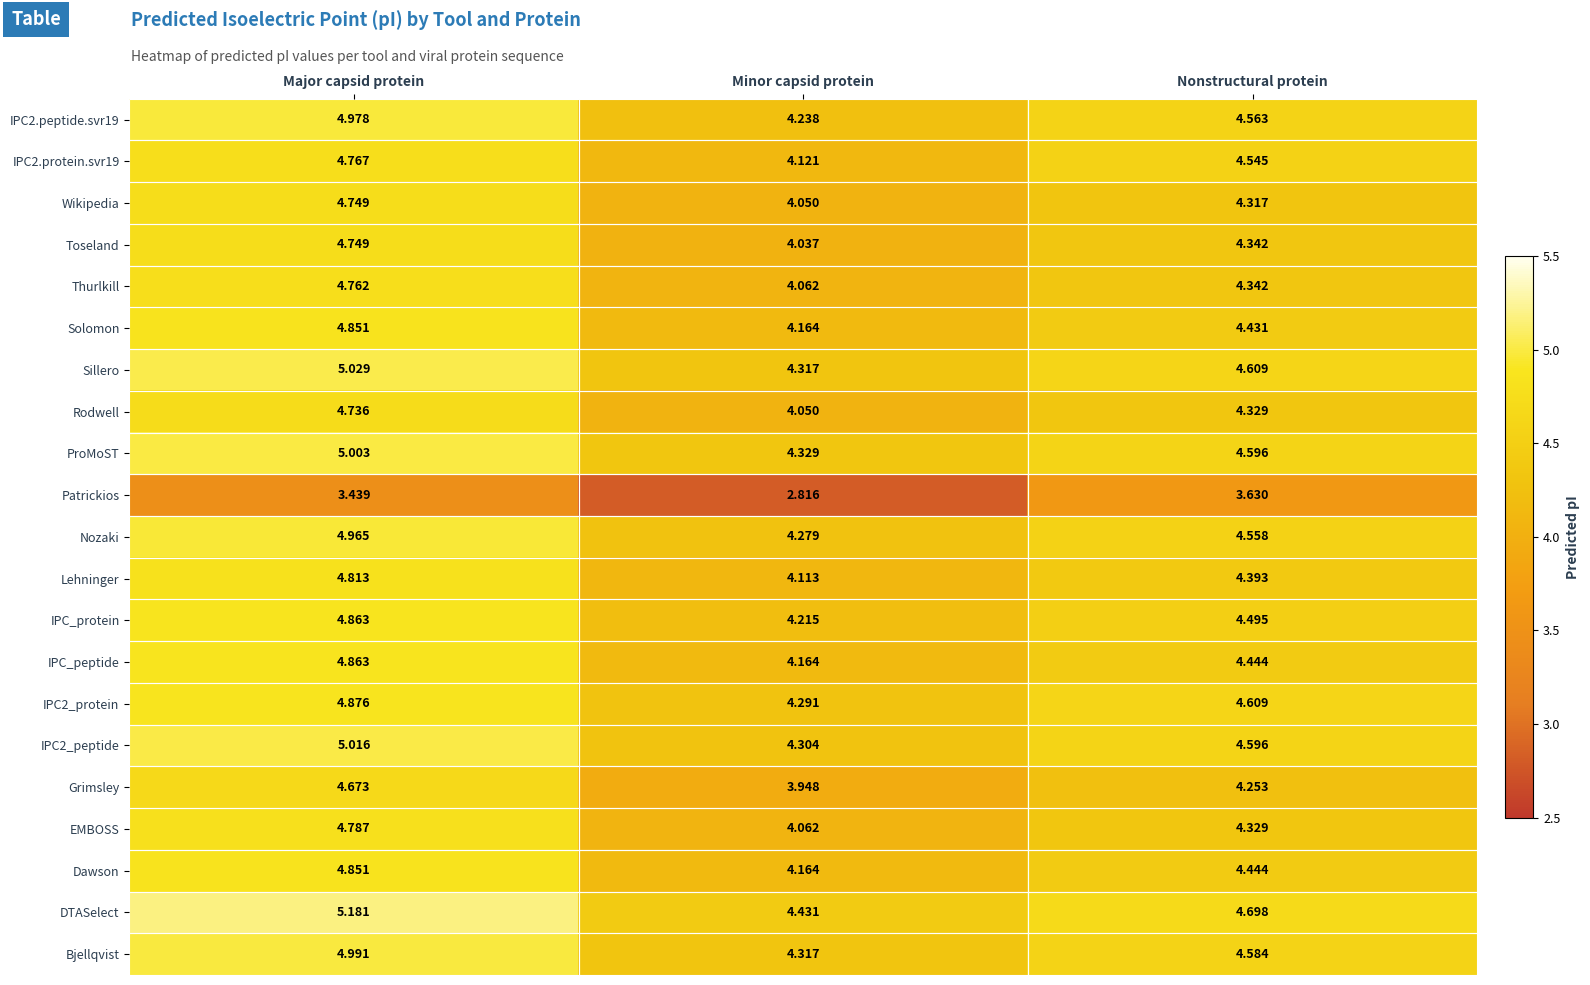

Rank the categories by Toseland value from highest to lowest.

Major capsid protein, Nonstructural protein, Minor capsid protein